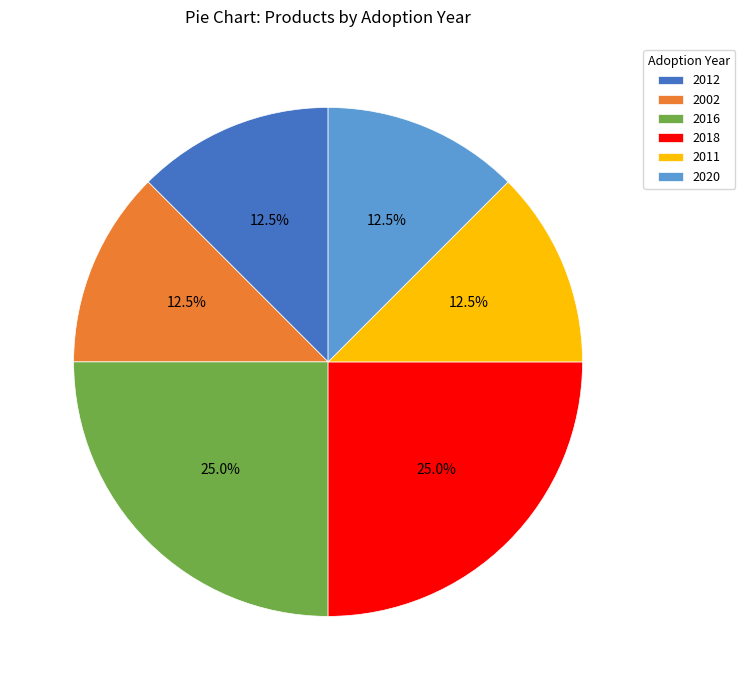

Does 2016 account for over 50% of the chart?

No